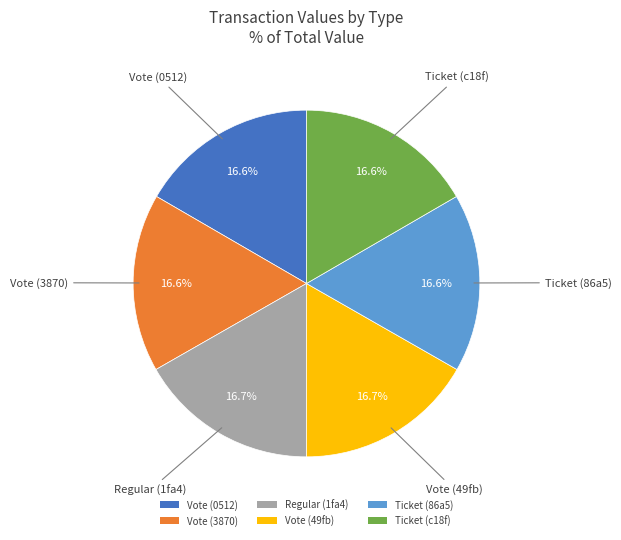

How many slices are in this pie chart?

6